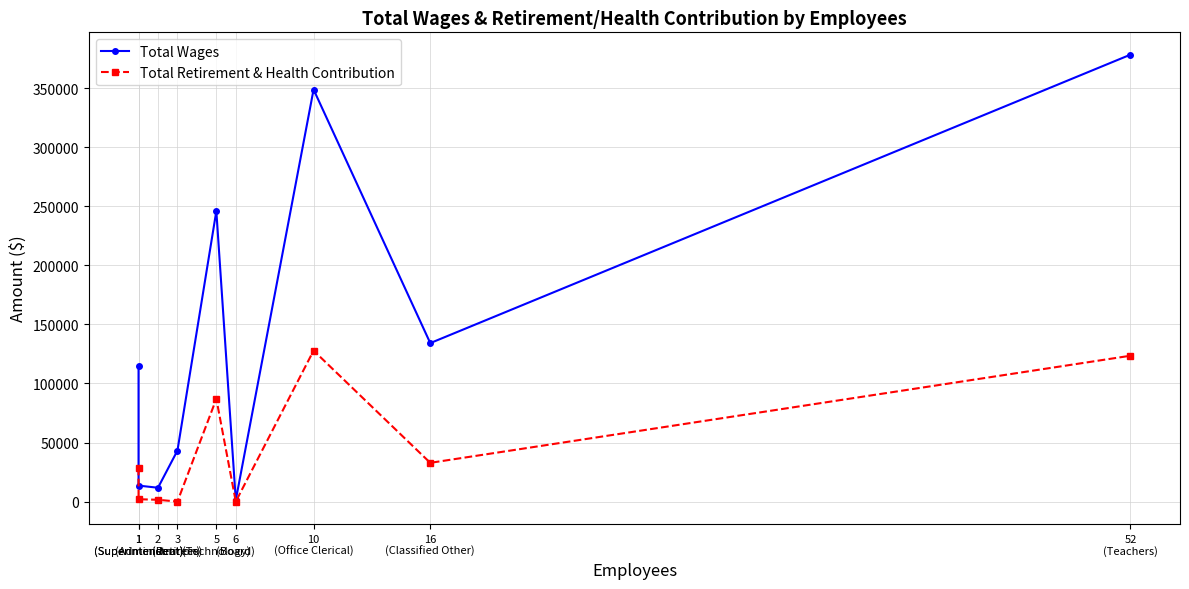

Is this an area chart (filled region under the line)?

No